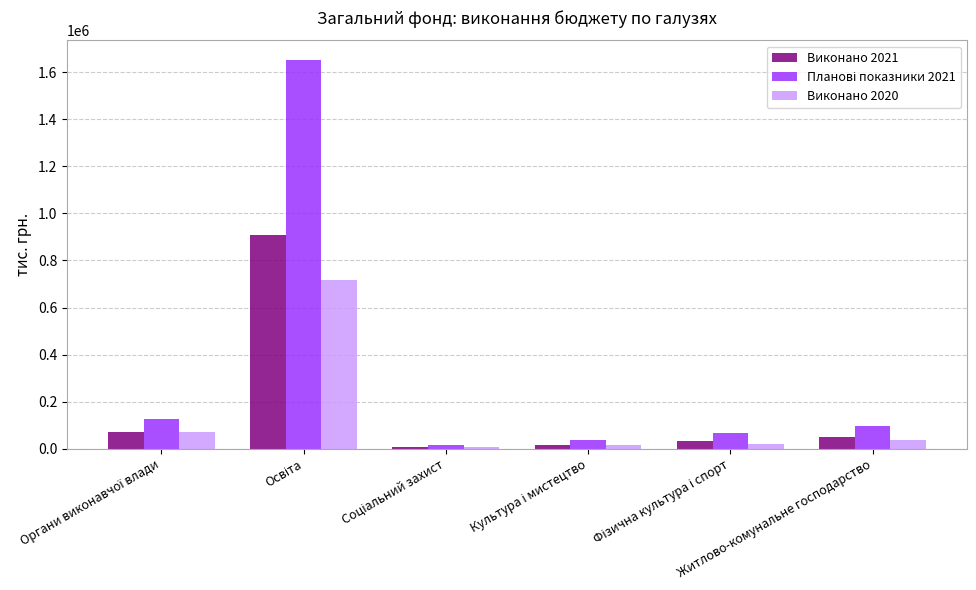

What is the difference between the second highest and minimum values in the Виконано 2020 series?

61267.3